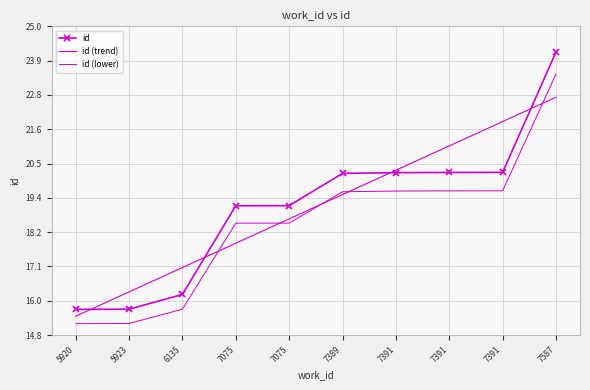

Is it true that id (lower) equals 5.1 at 7391?

False